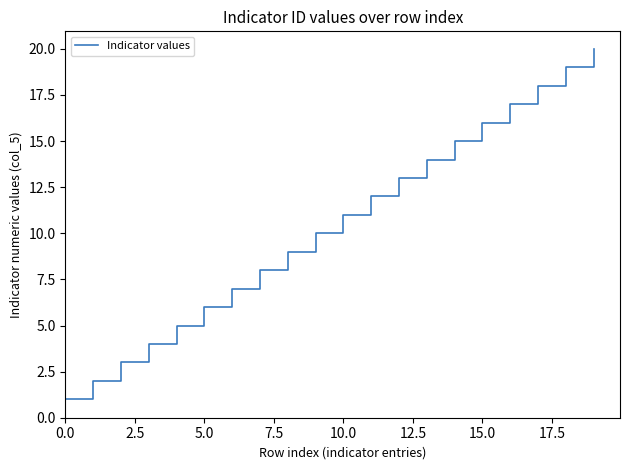

Is this an area chart (filled region under the line)?

No